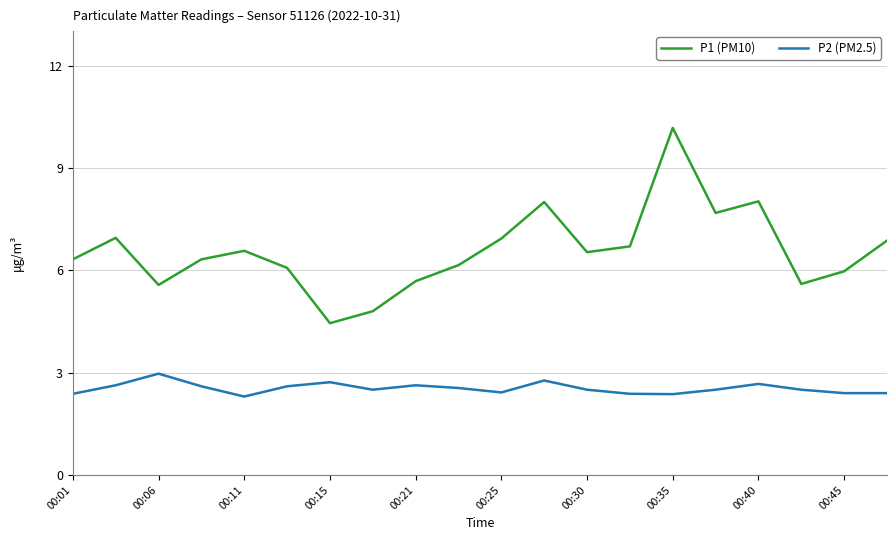

In P1 (PM10), how many points are higher than both neighbors (excluding endpoints)?

5